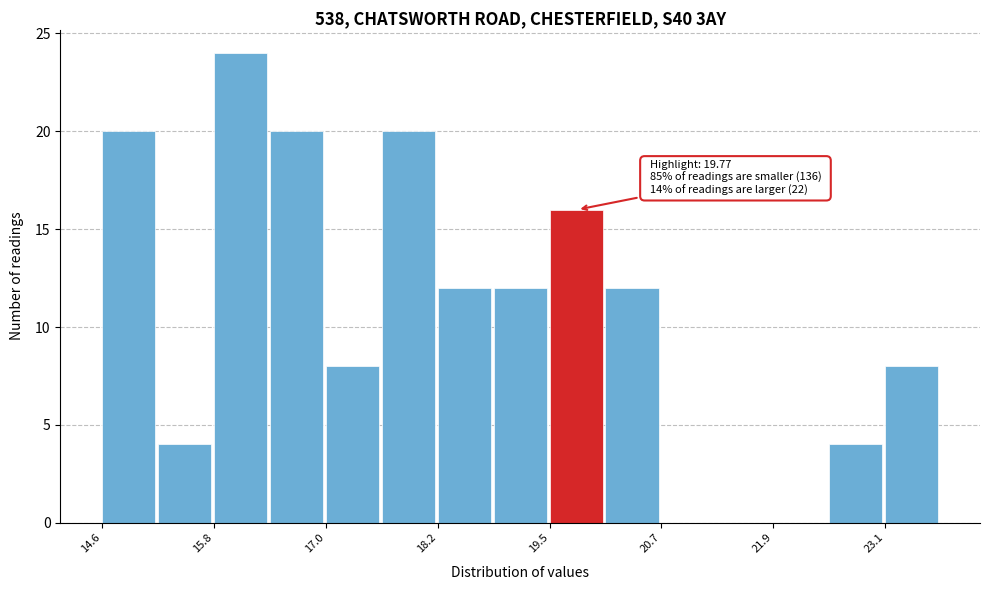

Read against the x-axis, roughly where is the centre of the tallest bar?

16.2